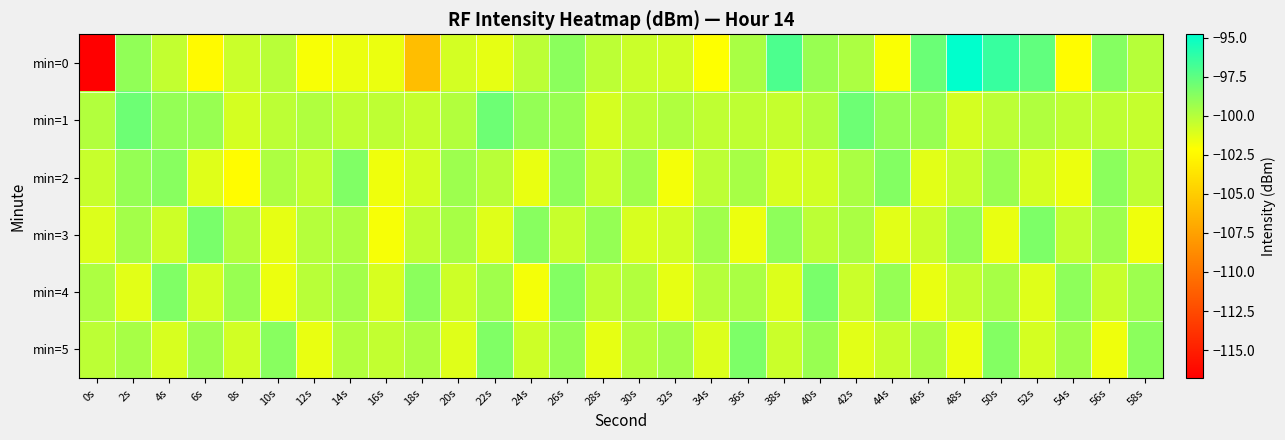

What is the greatest value displayed?

-94.8